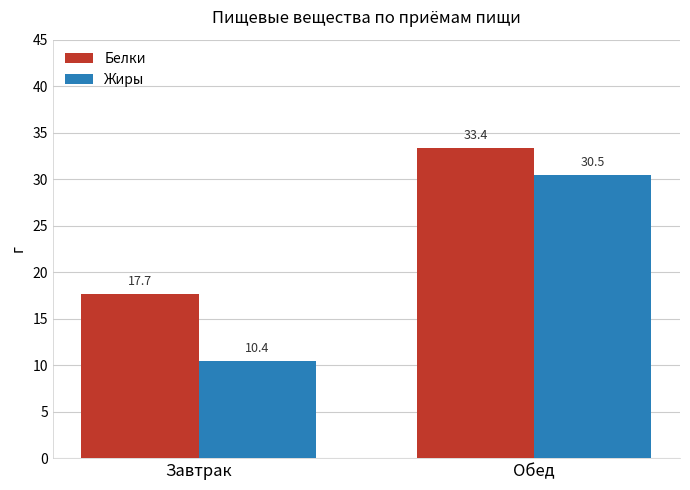

The Белки series shows 17.7 at Завтрак. True or false?

True